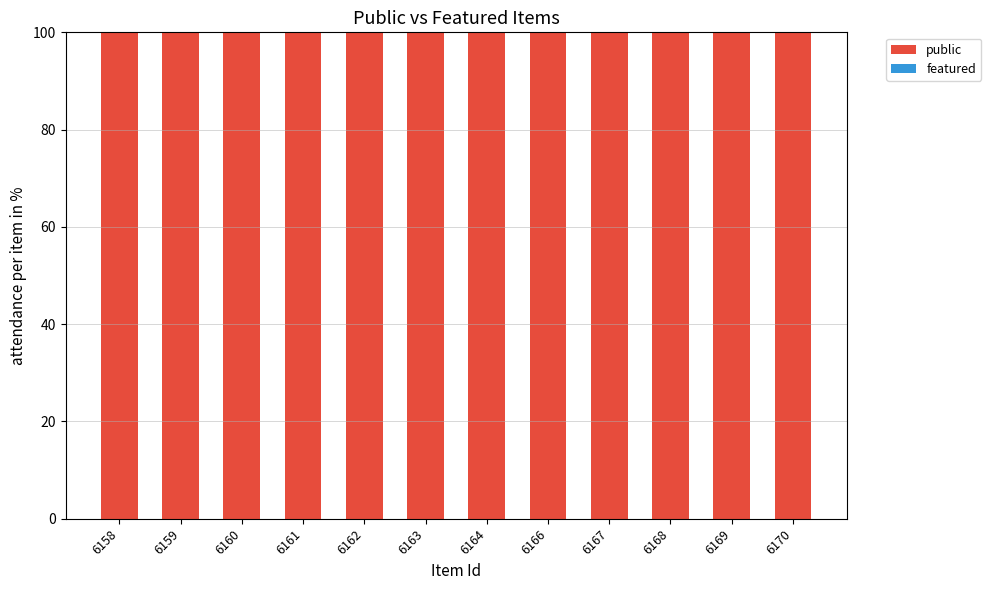

Reading left to right, transcribe all the data shown in this chart.

public: 100	100	100	100	100	100	100	100	100	100	100	100
featured: 0	0	0	0	0	0	0	0	0	0	0	0